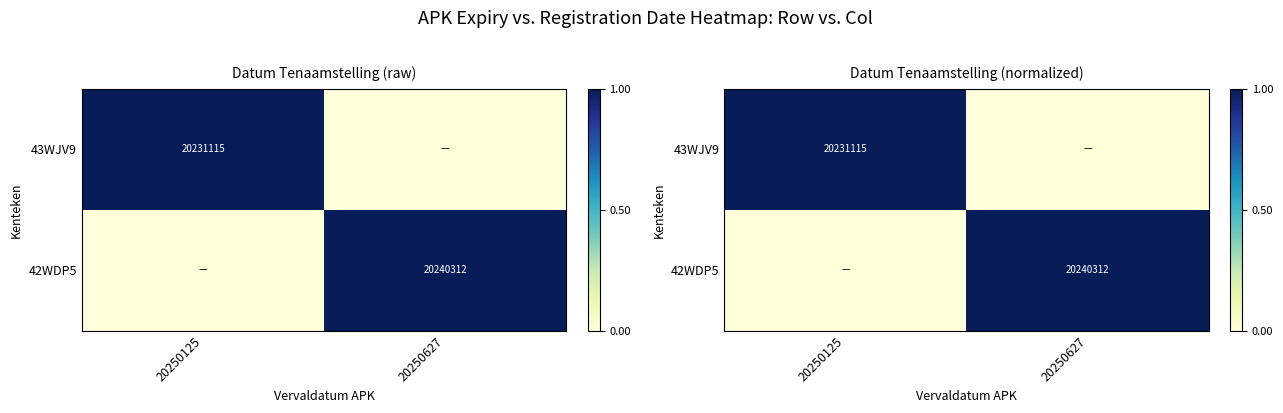

Read the 42WDP5 value at 20250627.

1.0